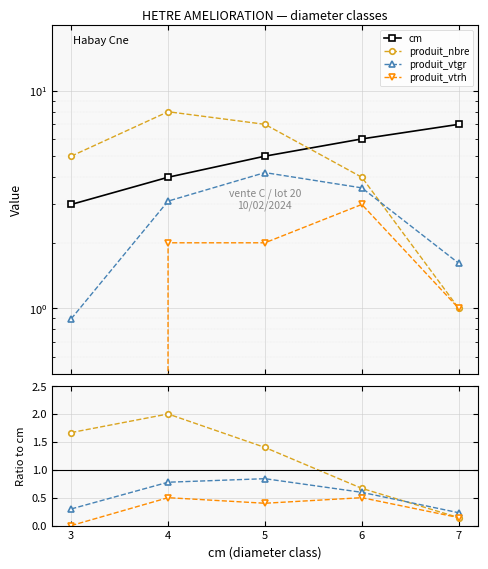

True or false: produit_vtgr has more than 1 points higher than both neighbors.

False